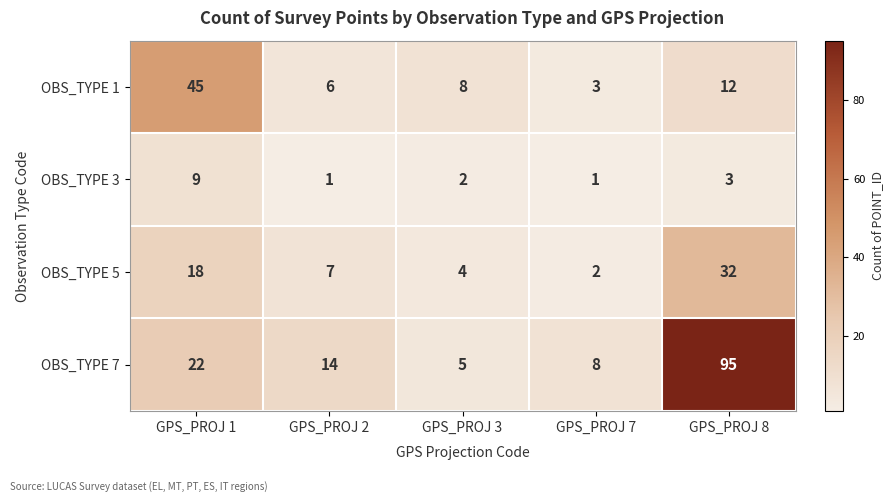

At which category is the sum across all series the highest?

GPS_PROJ 8